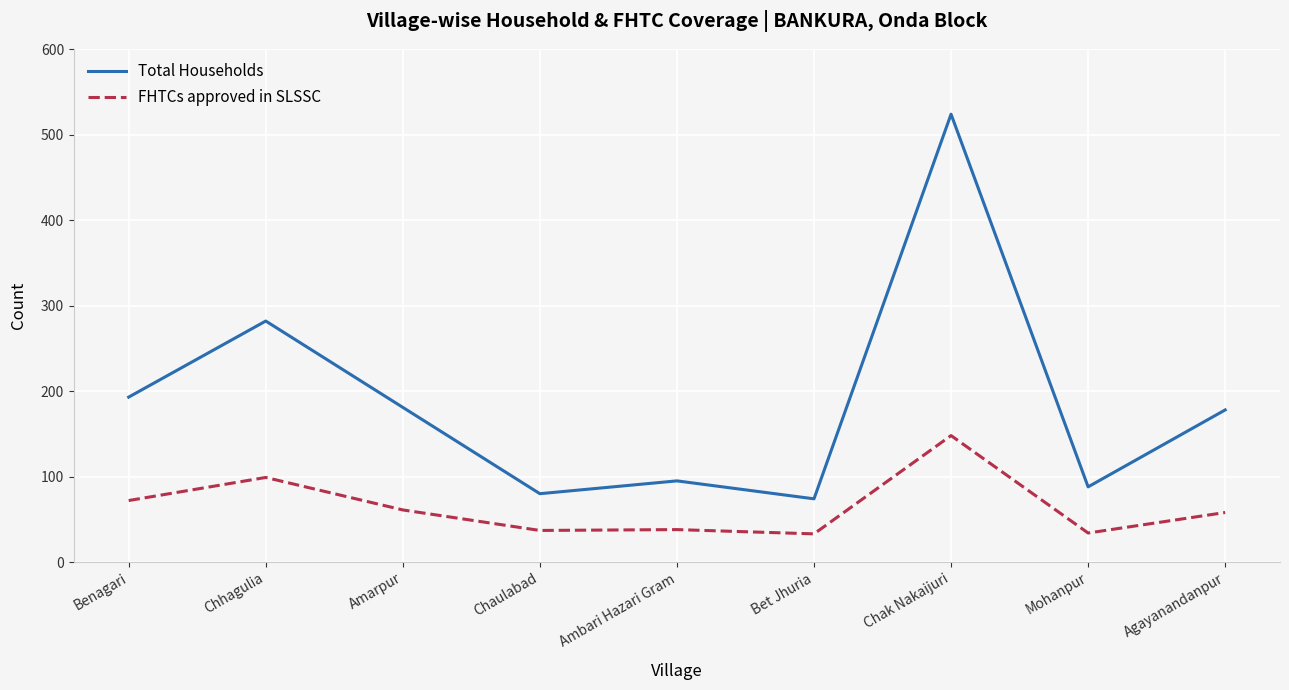

What value does the FHTCs approved in SLSSC series have at Ambari Hazari Gram?

38